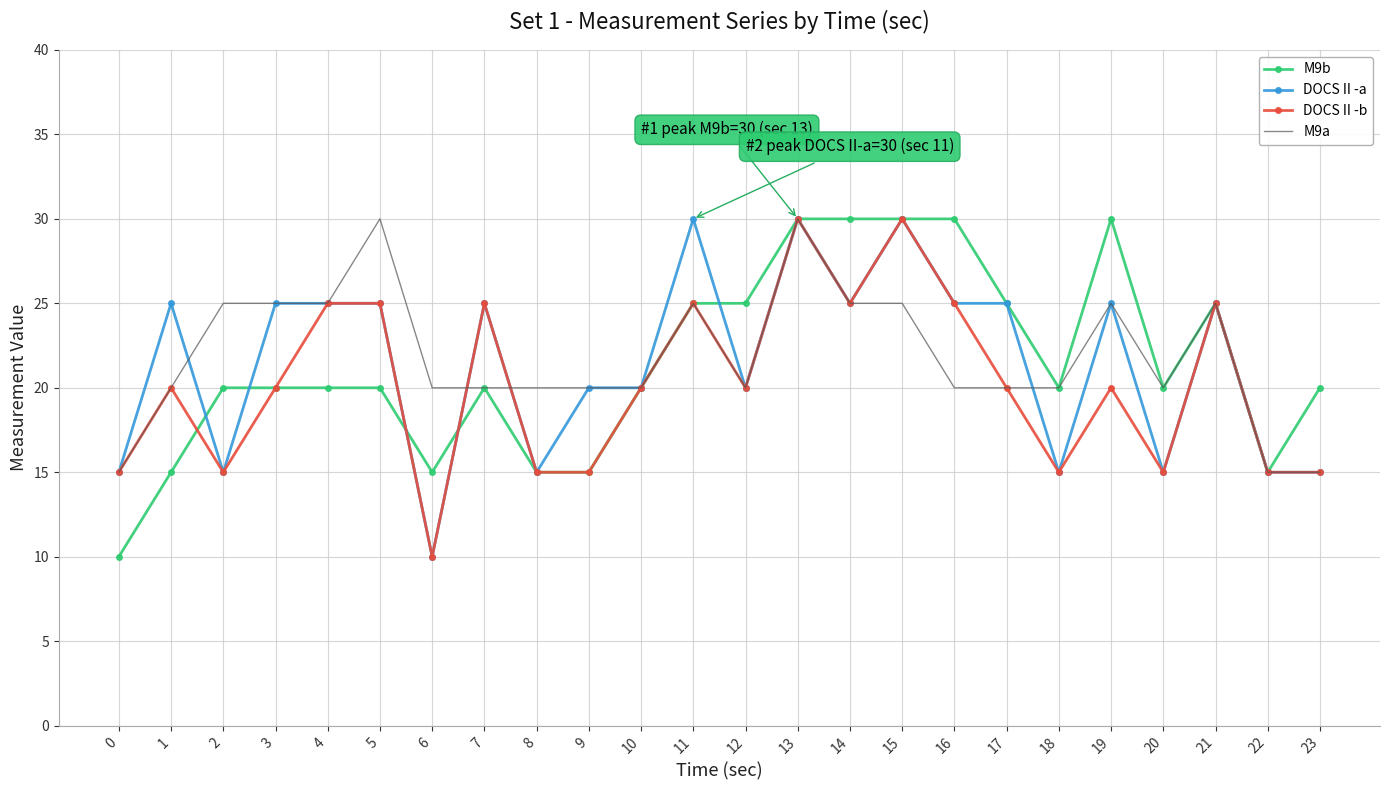

Reading right to left, what are all the values shown in this chart?

M9b: 20	15	25	20	30	20	25	30	30	30	30	25	25	20	15	15	20	15	20	20	20	20	15	10
DOCS II -a: 15	15	25	15	25	15	25	25	30	25	30	20	30	20	20	15	25	10	25	25	25	15	25	15
DOCS II -b: 15	15	25	15	20	15	20	25	30	25	30	20	25	20	15	15	25	10	25	25	20	15	20	15
M9a: 15	15	25	20	25	20	20	20	25	25	30	20	25	20	20	20	20	20	30	25	25	25	20	15